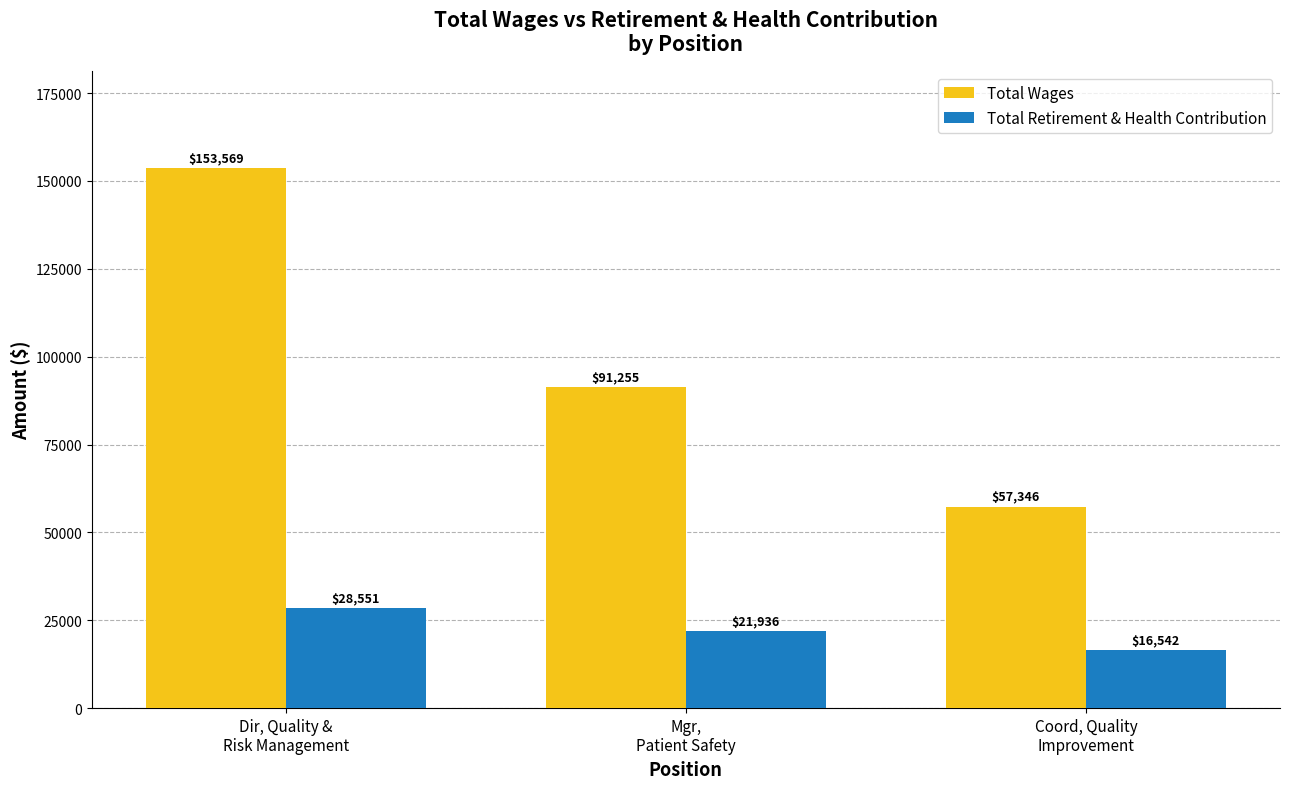

Rank the series by their average value, from highest to lowest.

Total Wages, Total Retirement & Health Contribution